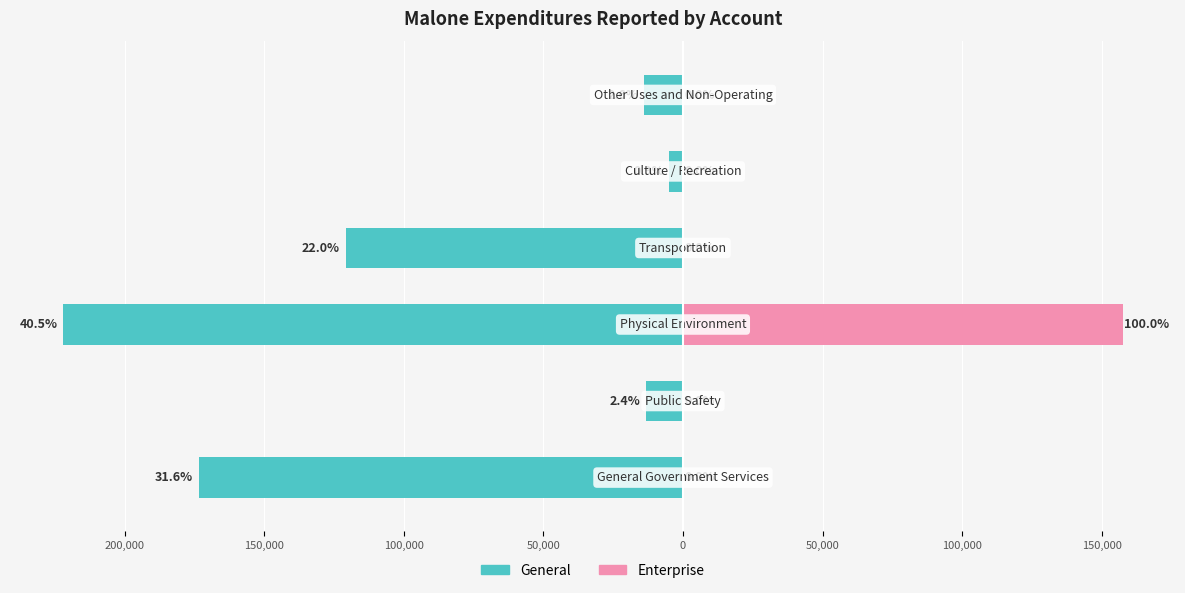

What is the difference between the maximum and minimum values in the General series?

217172